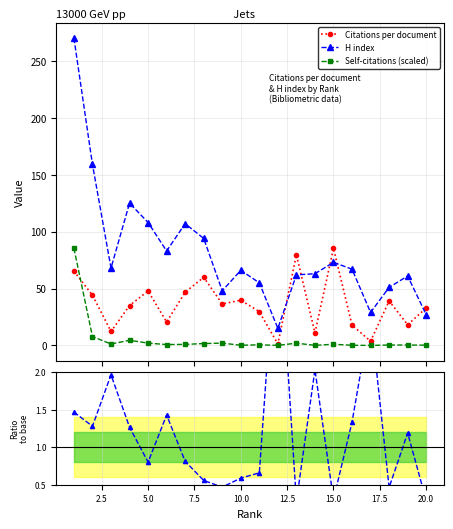

What is the lowest value of the H index series?

15.0